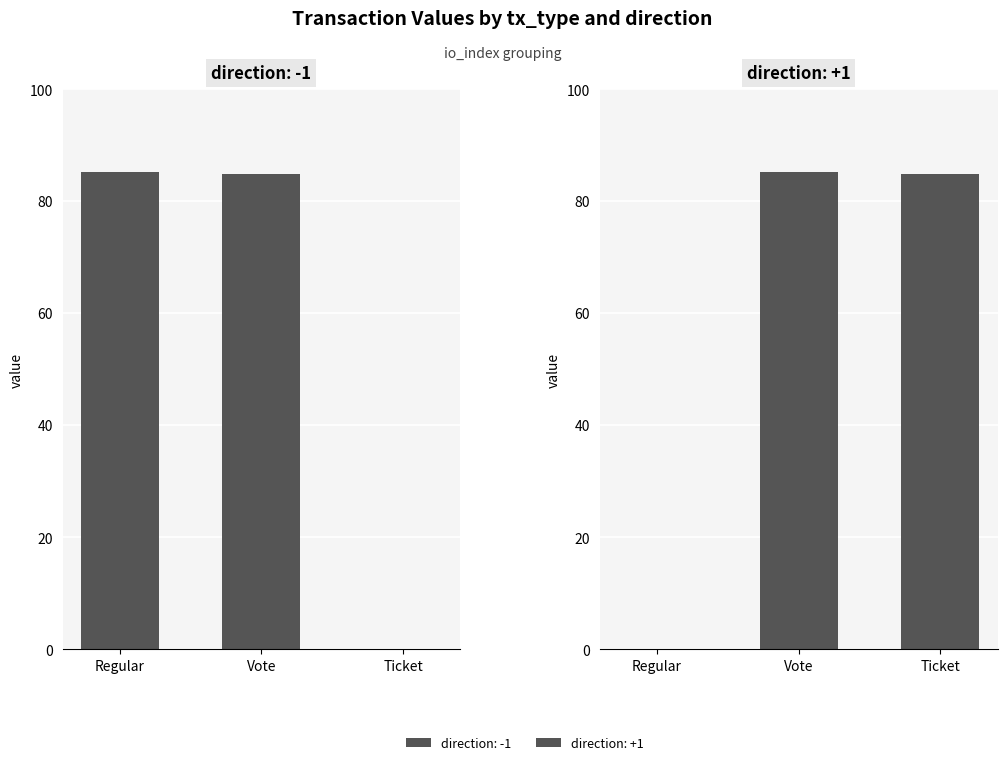

What is the highest value of the Ticket series?

84.8